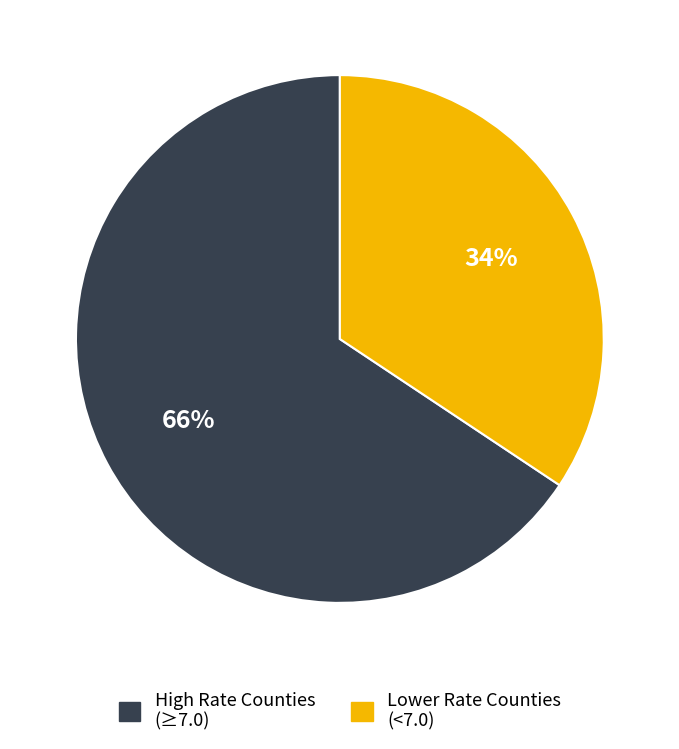

Is there a majority slice in this chart?

Yes